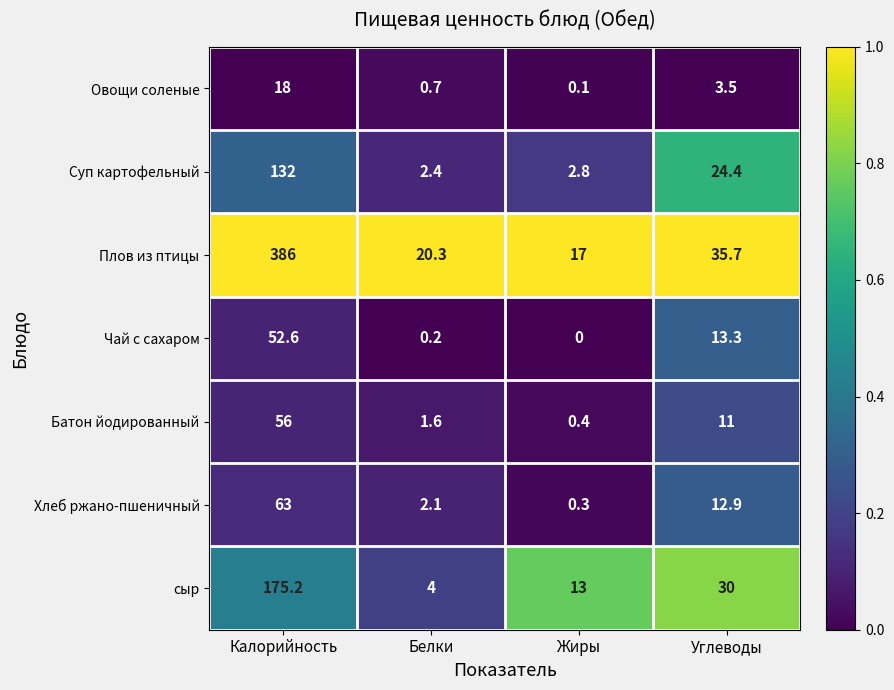

What is the total value across all series at Калорийность?

882.8